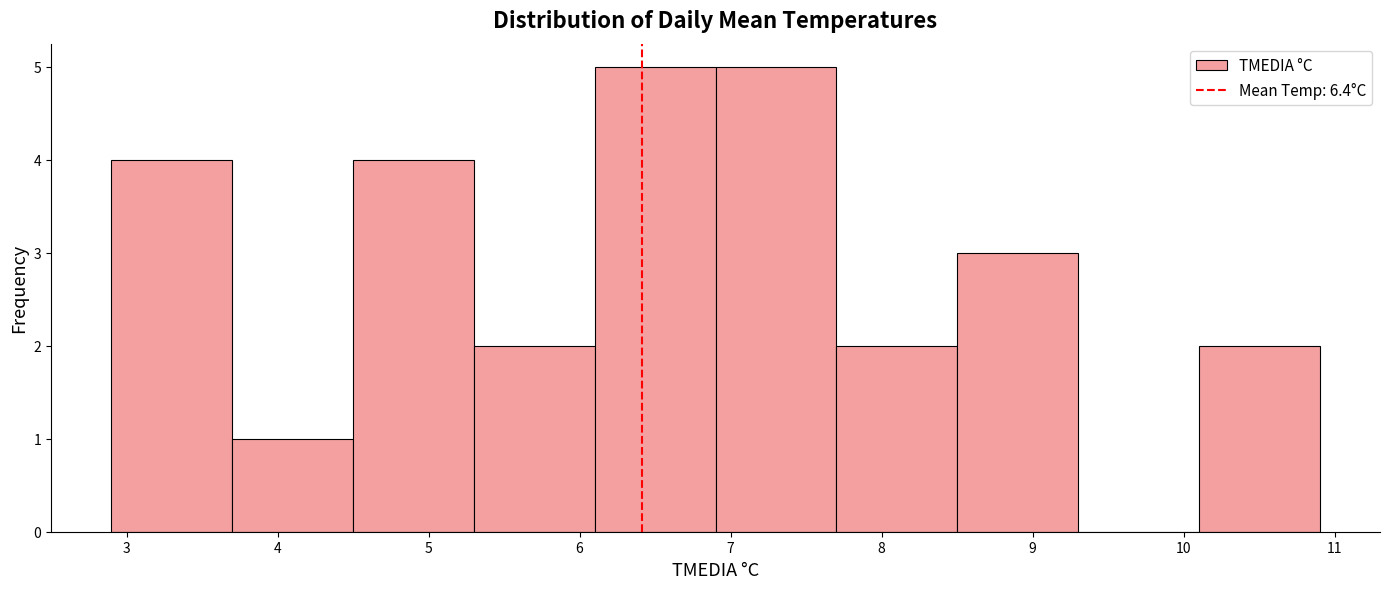

What is the height of the bar covering 10.1 to 10.9 on the x-axis? The values are not printed on the chart, so give them approximately, as read against the axis.

2